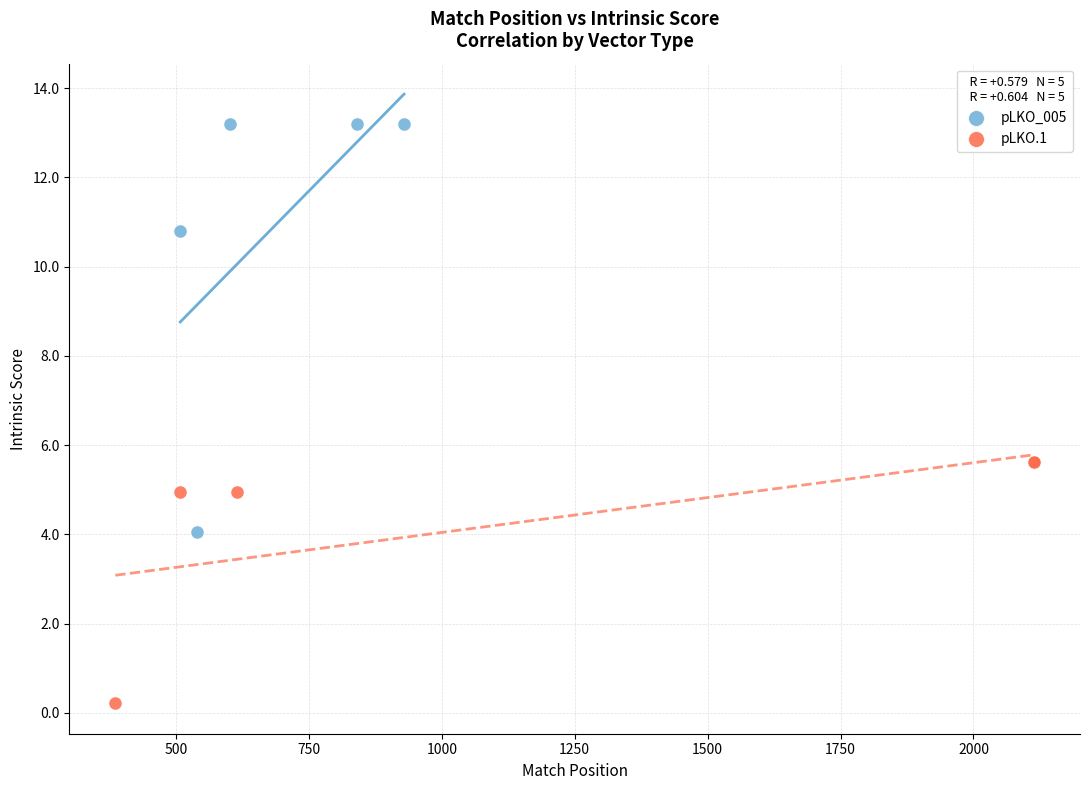

Which series has the largest Y range (max minus min)?

pLKO_005